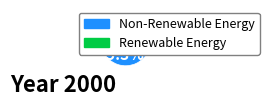

Does any single category account for the majority?

Yes